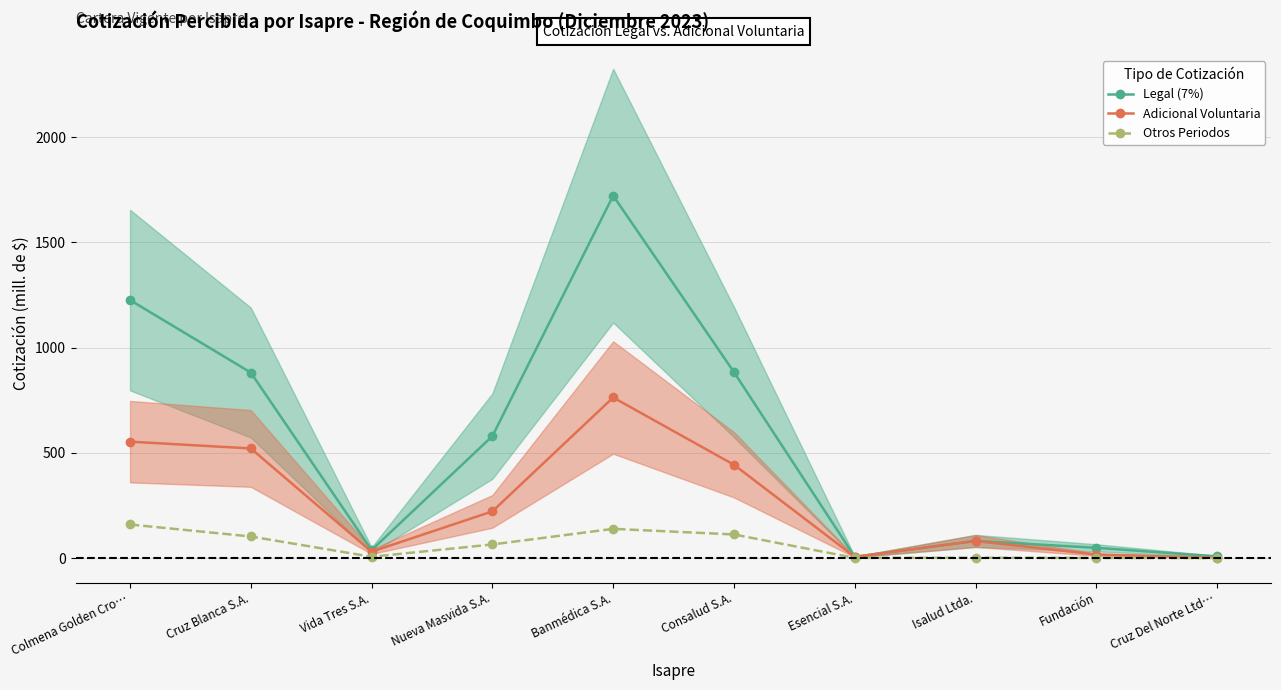

What is the difference between the maximum and second lowest values in the Adicional Voluntaria series?

757.2